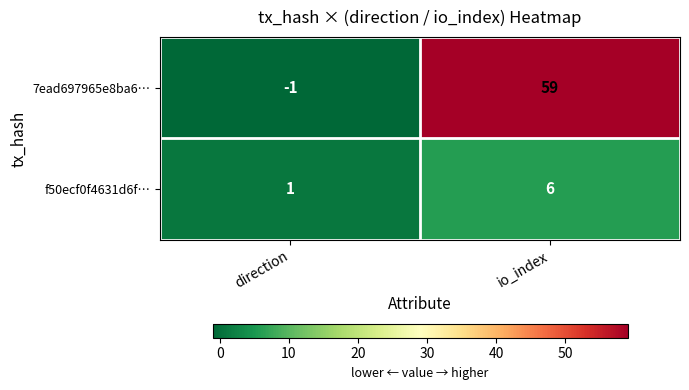

Rank the series by their average value, from highest to lowest.

7ead697965e8ba6…, f50ecf0f4631d6f…